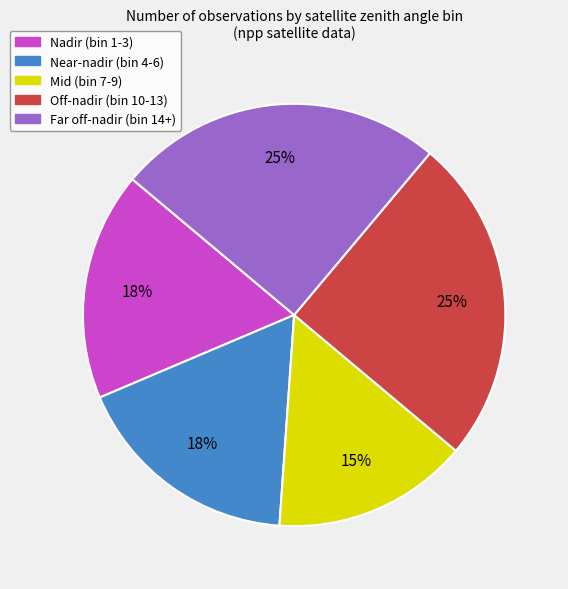

To the nearest percent, what is the average slice percentage?

20%